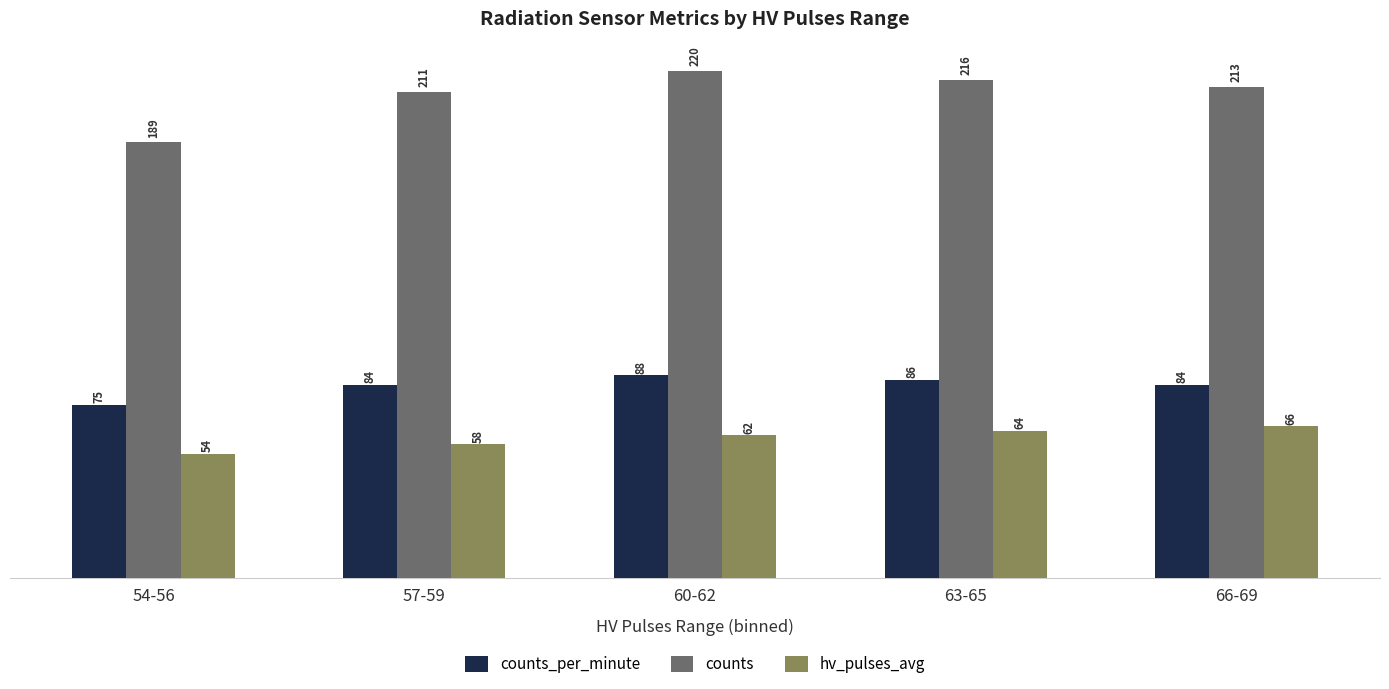

Which series changed the most between 54-56 and 66-69?

counts